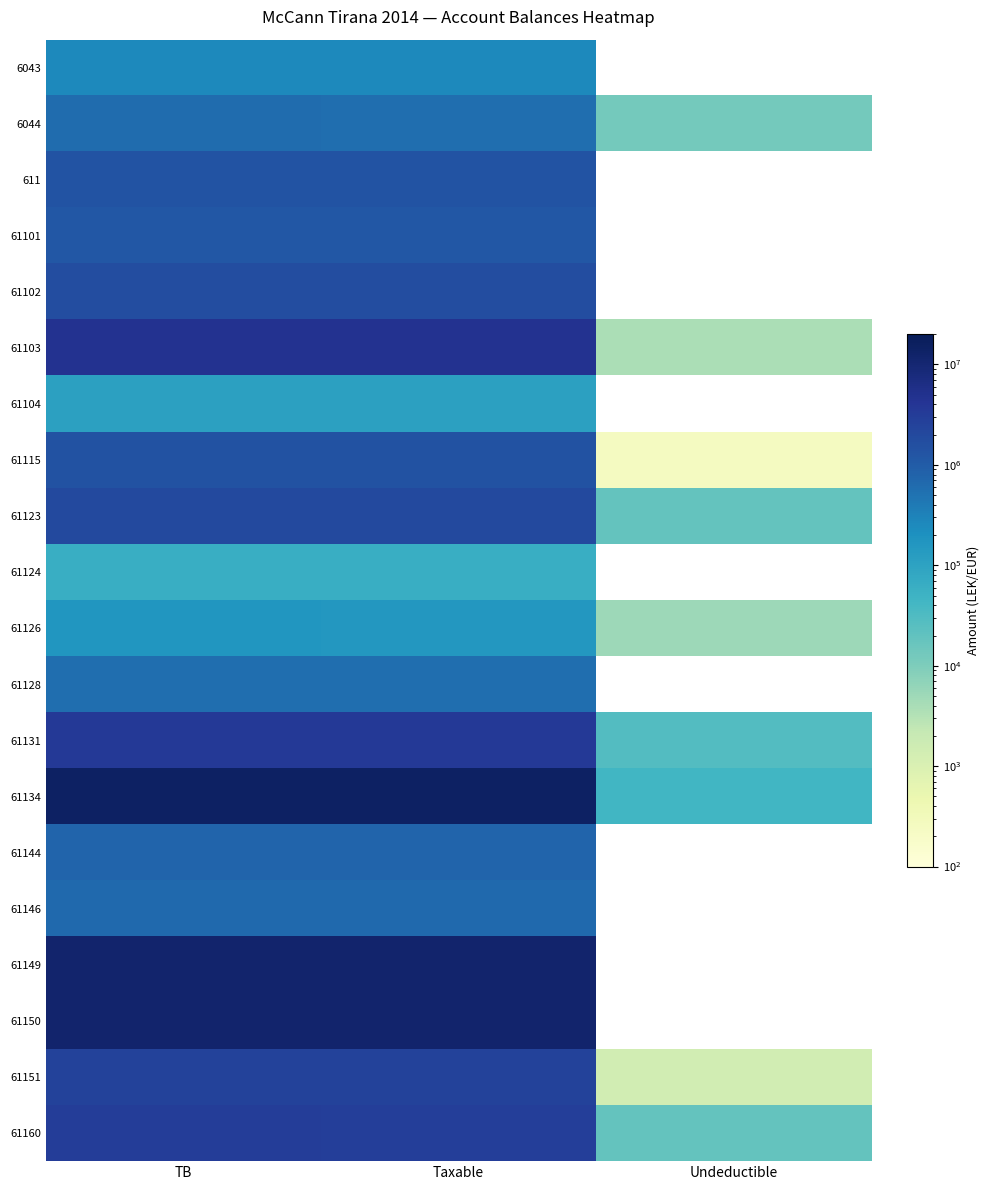

The 6044 series shows 588118.9 at TB. True or false?

True